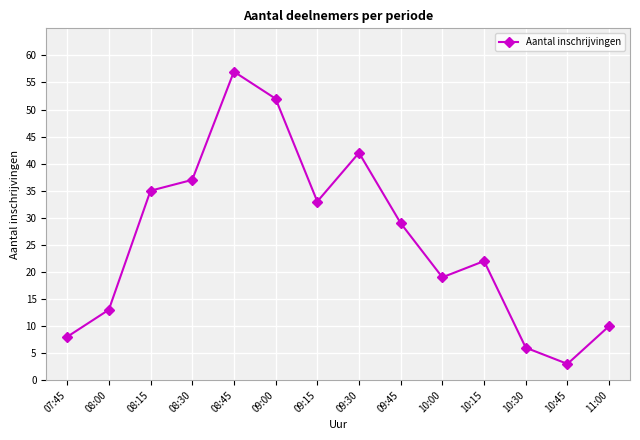

Reading left to right, extract all data points from this chart.

07:45=8	08:00=13	08:15=35	08:30=37	08:45=57	09:00=52	09:15=33	09:30=42	09:45=29	10:00=19	10:15=22	10:30=6	10:45=3	11:00=10